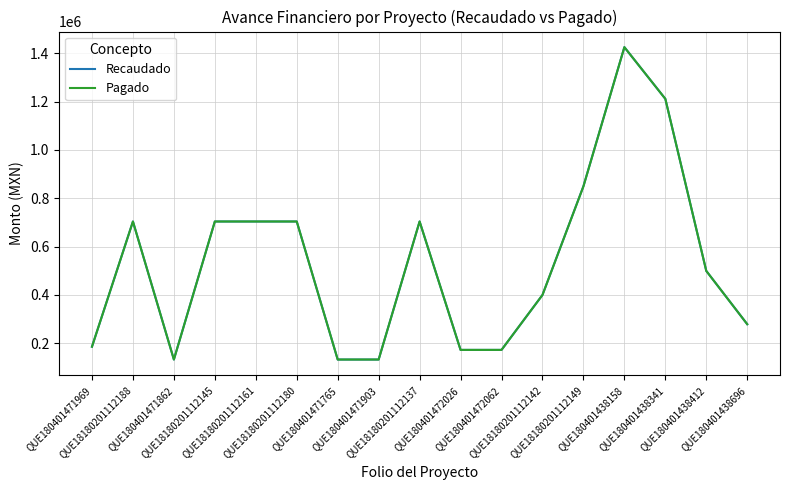

What is the difference between the Recaudado values at QUE180401438158 and QUE18180201112188?

721303.8